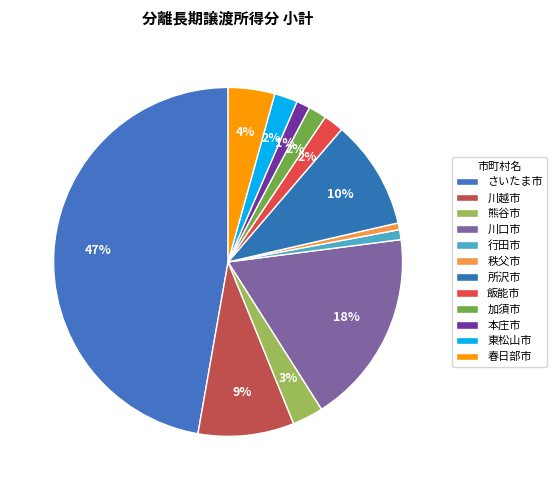

To the nearest percent, what is the combined percentage of 飯能市 and 春日部市?

6%